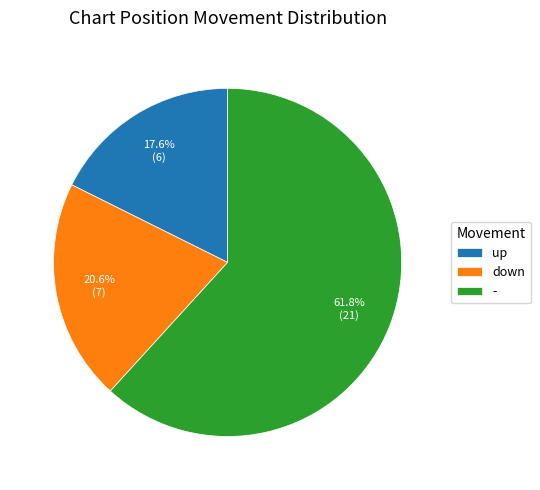

Does - represent more than half of the total?

Yes